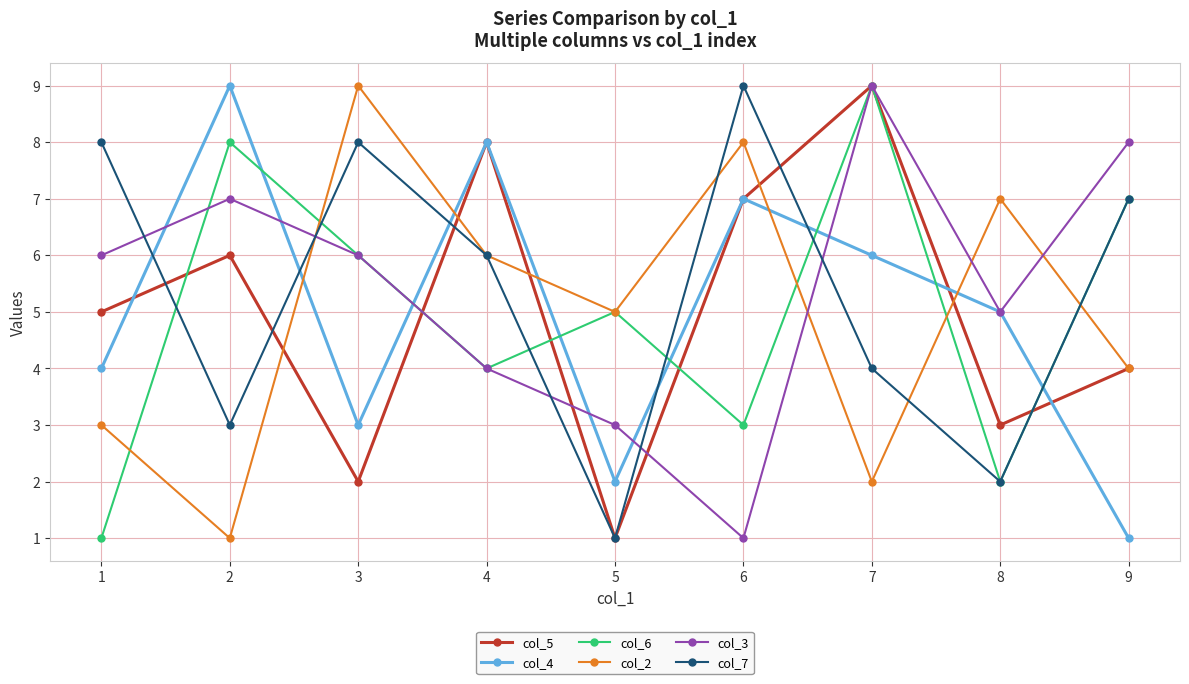

In col_2, how many points are lower than both neighbors (excluding endpoints)?

3